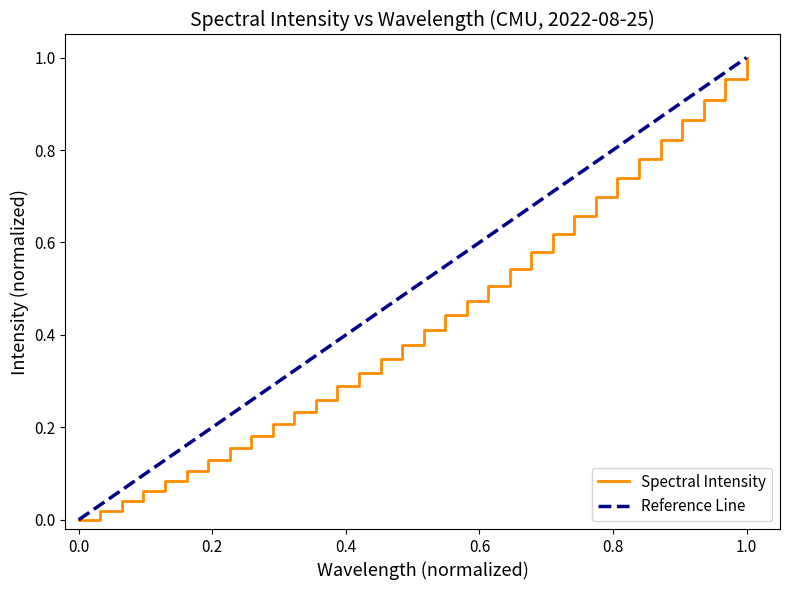

What is the label of the 6th point from the left?

0.8